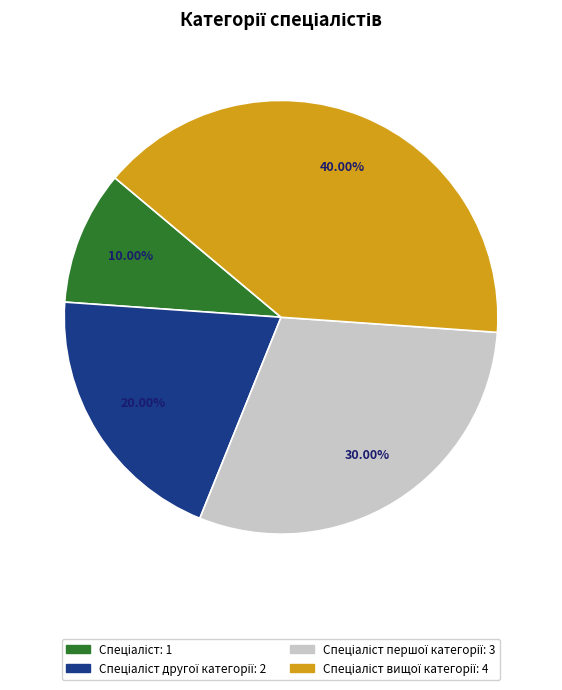

Is there any slice that represents more than half of the pie?

No